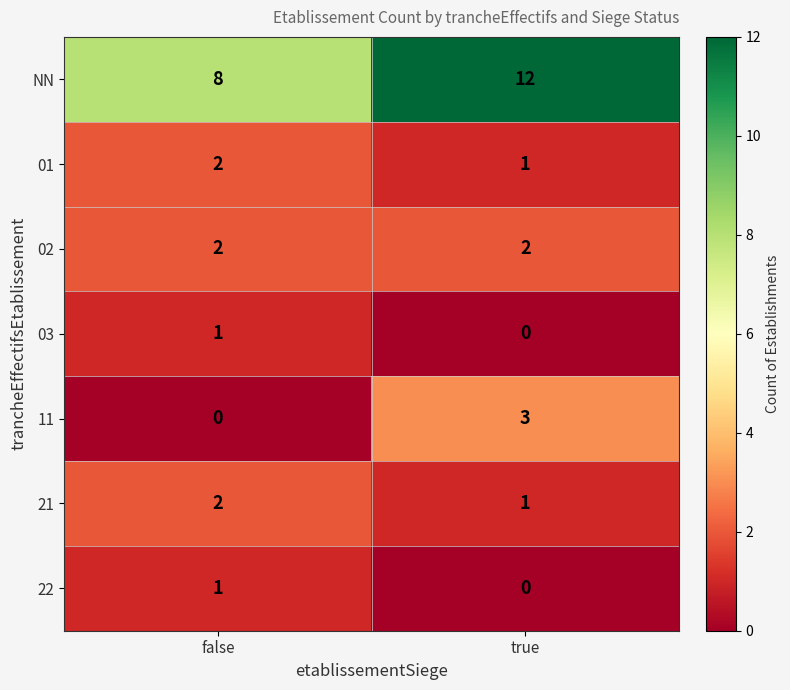

Which series has the largest total across all categories?

NN